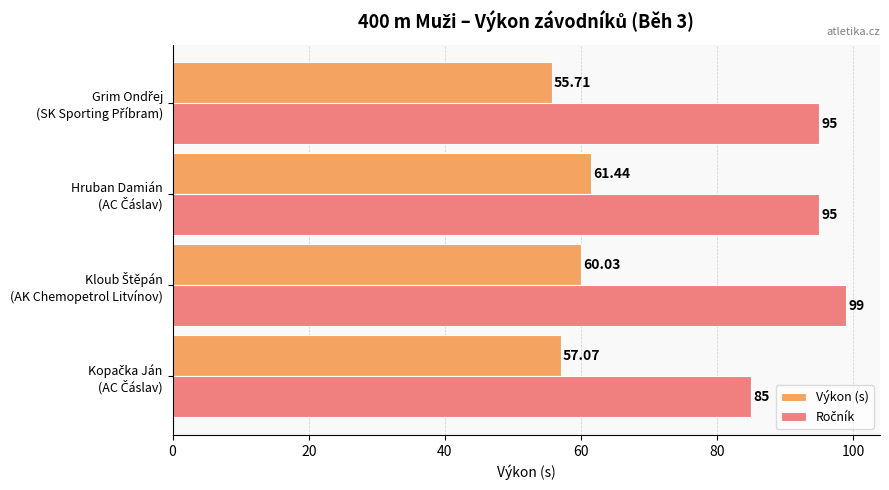

At how many categories does at least one series exceed 56?

4